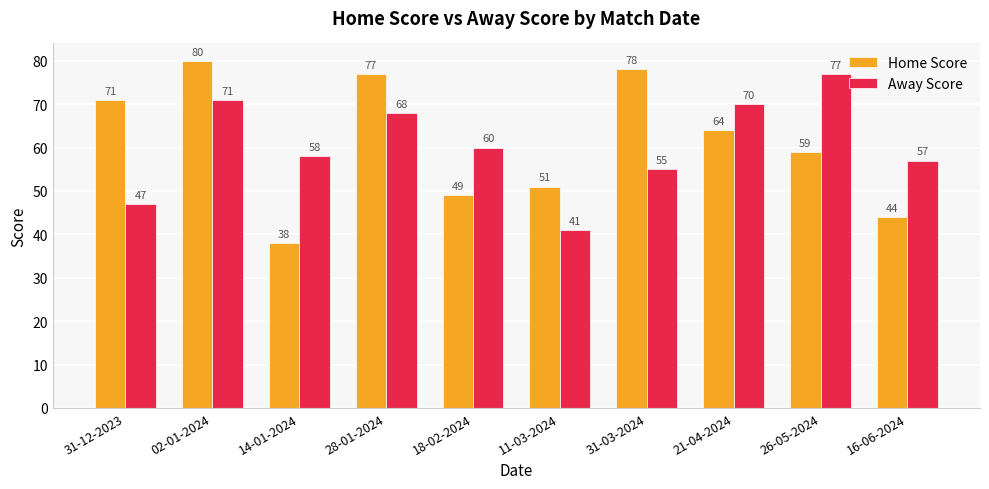

What is the approximate value of Home Score at 14-01-2024, to the nearest 5?

40